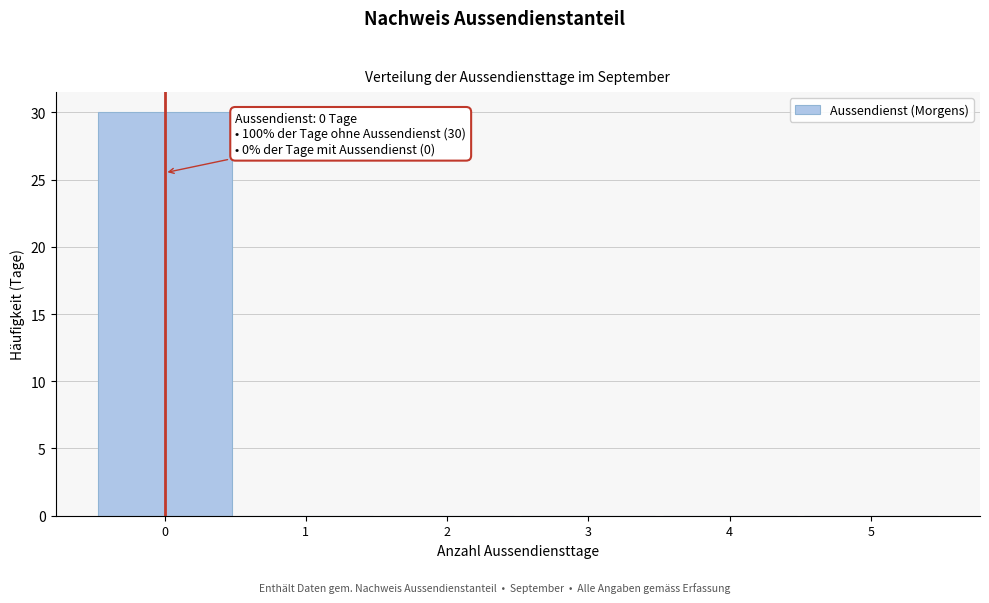

Over which range of the x-axis is the bar tallest?

-0.5 to 0.5